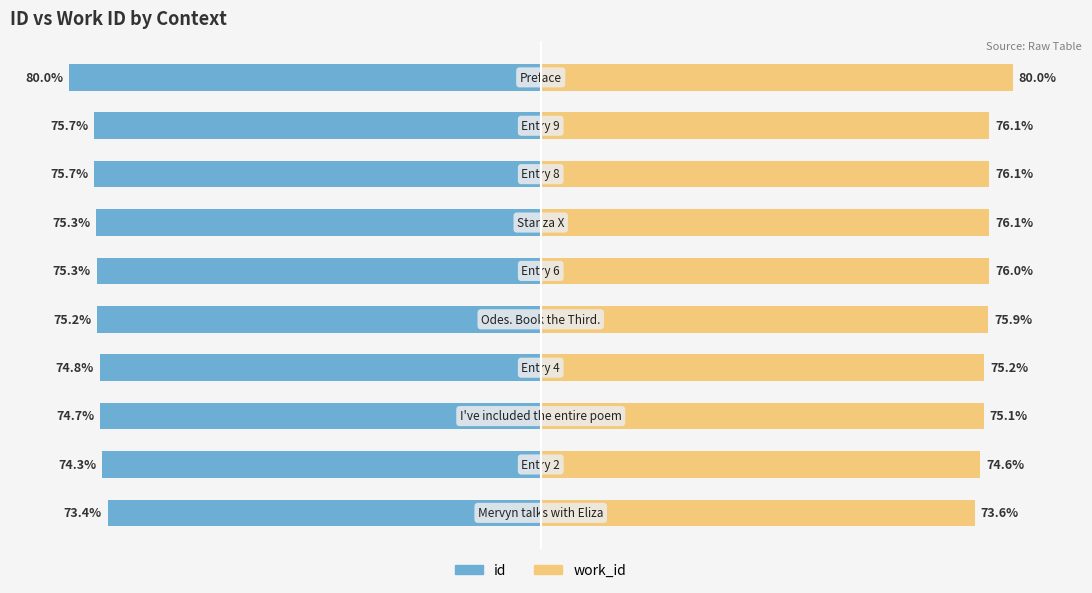

How many data points in work_id are less than 76?

5